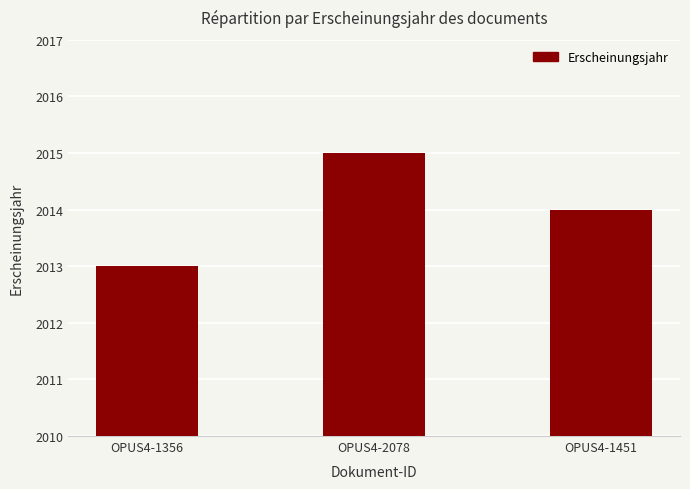

Which has a higher value, OPUS4-1451 or OPUS4-1356?

OPUS4-1451